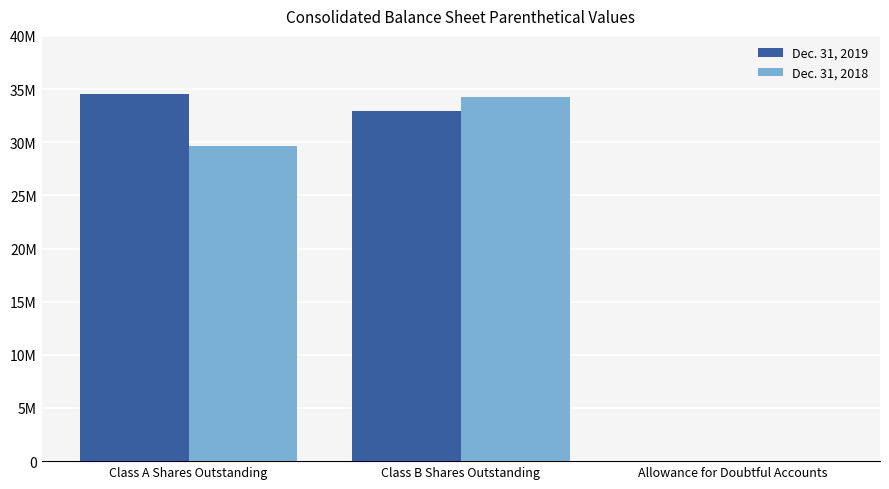

Which series has the largest total across all categories?

Dec. 31, 2019